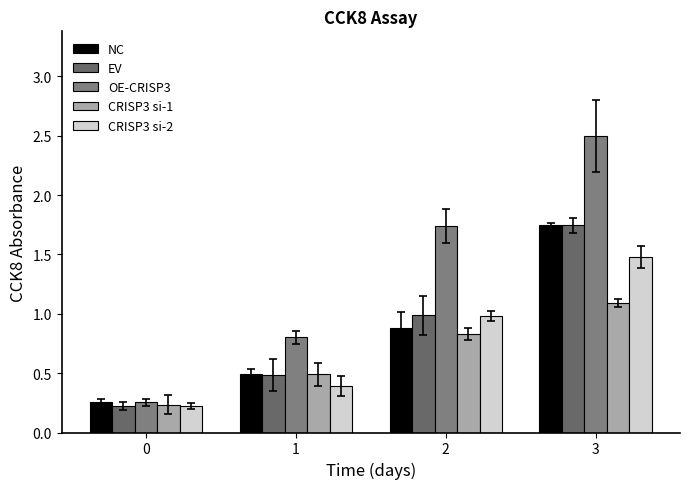

At 0, list the series in order from largest to smallest.

NC, OE-CRISP3, CRISP3 si-1, EV, CRISP3 si-2